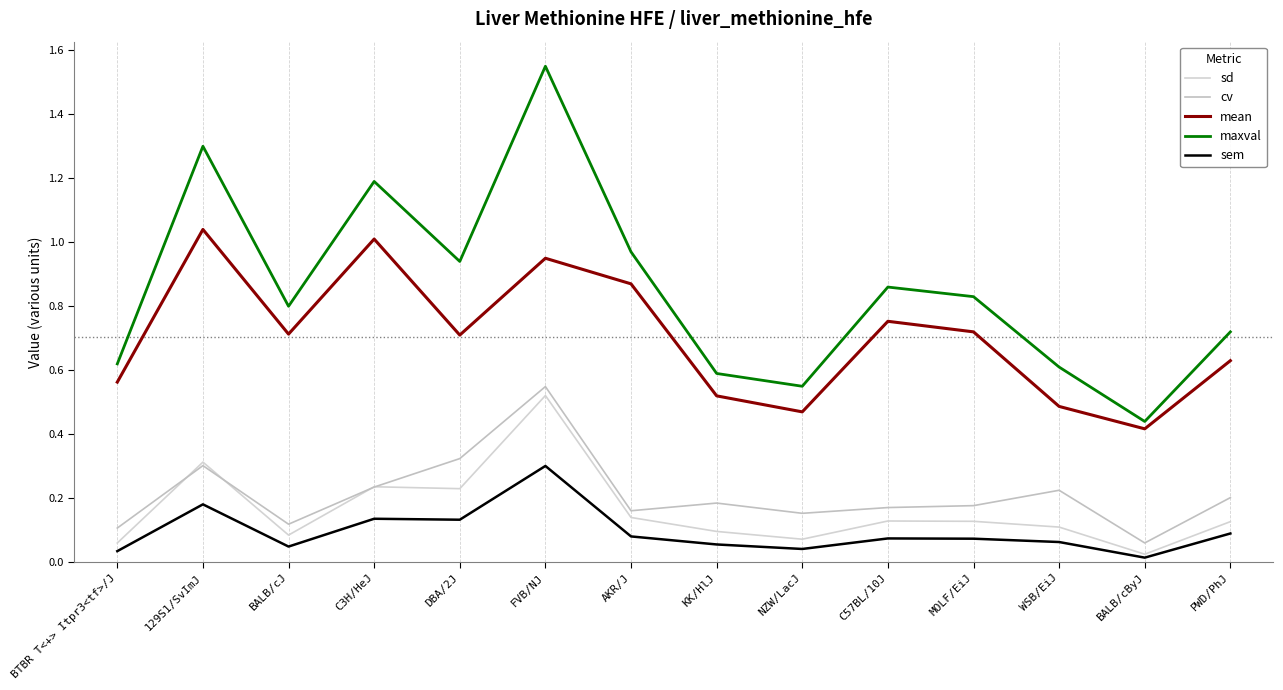

What is the maximum value shown in the chart?

1.6